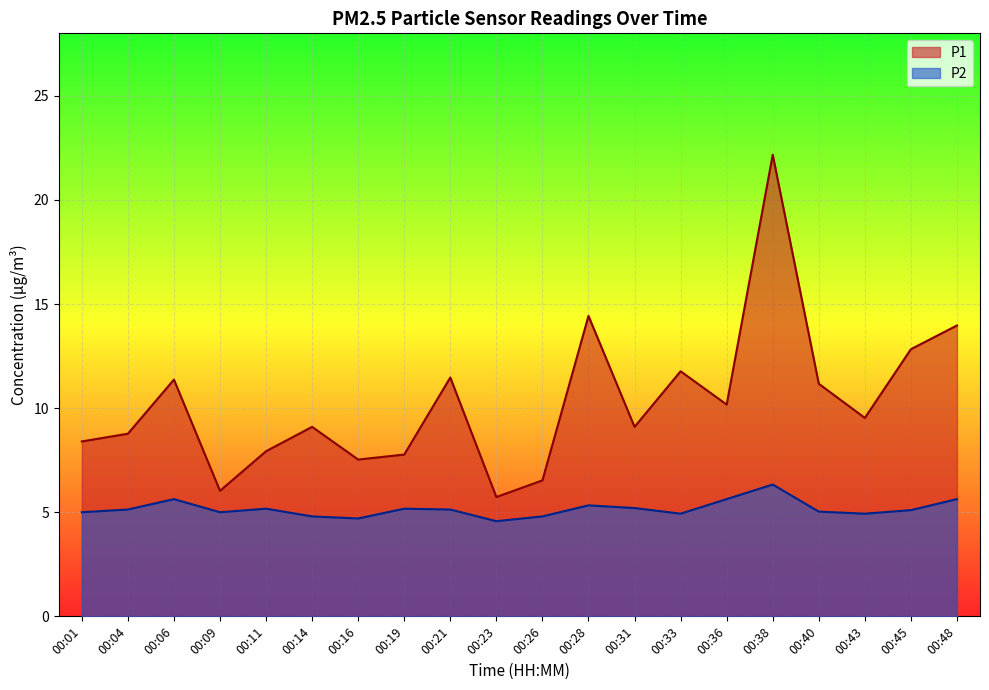

Where does the P2 series first go above 5?

00:04